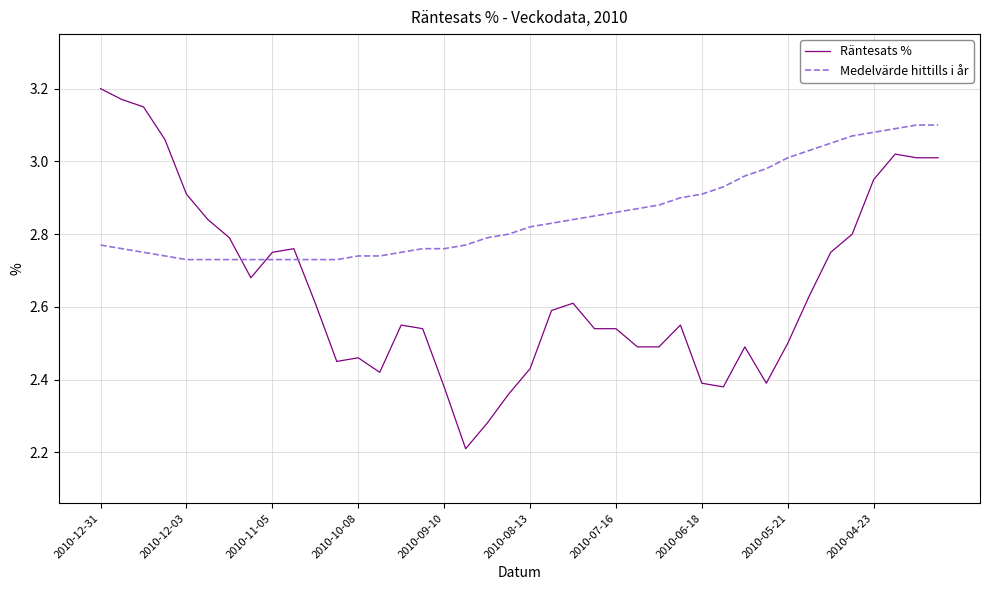

Which series ends up on top after the final intersection of Räntesats % and Medelvärde hittills i år?

Medelvärde hittills i år